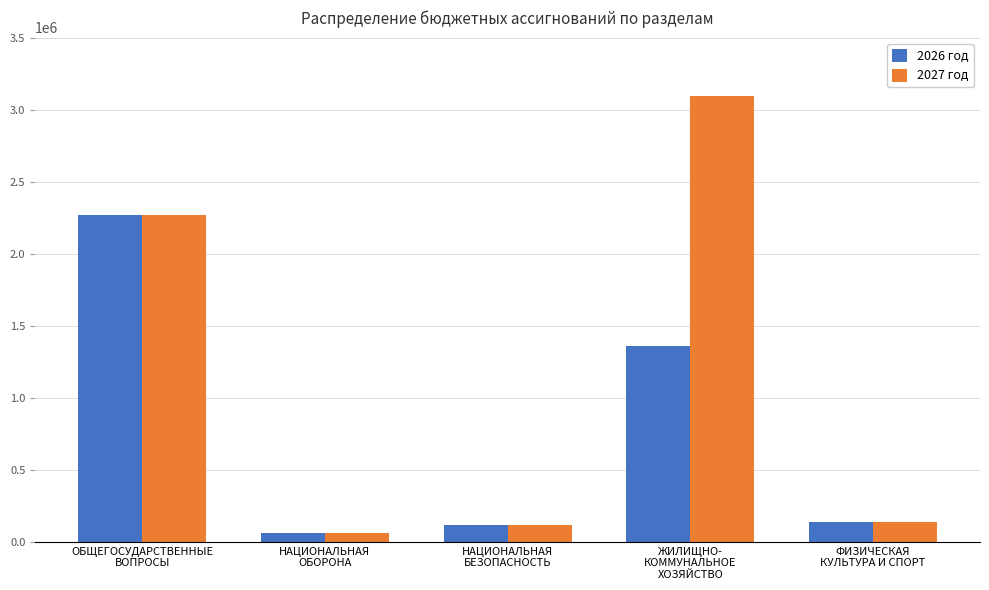

What is the maximum value for 2027 год?

3092344.8